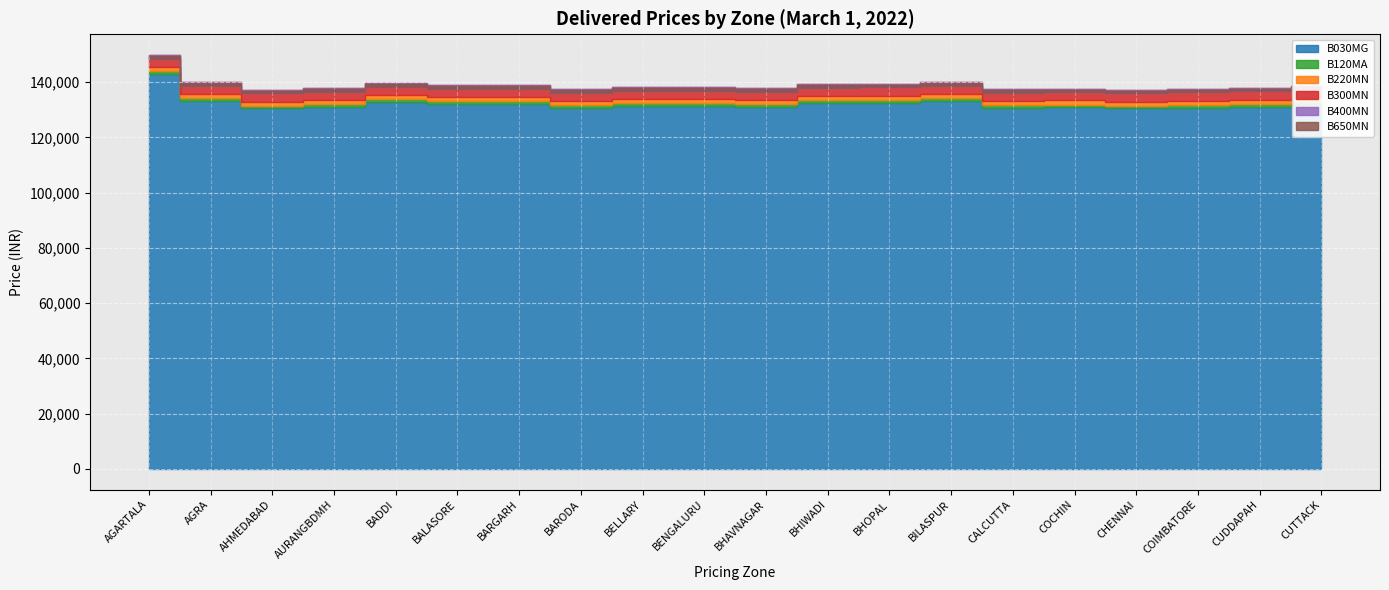

True or false: B650MN and B030MG intersect in this chart.

False